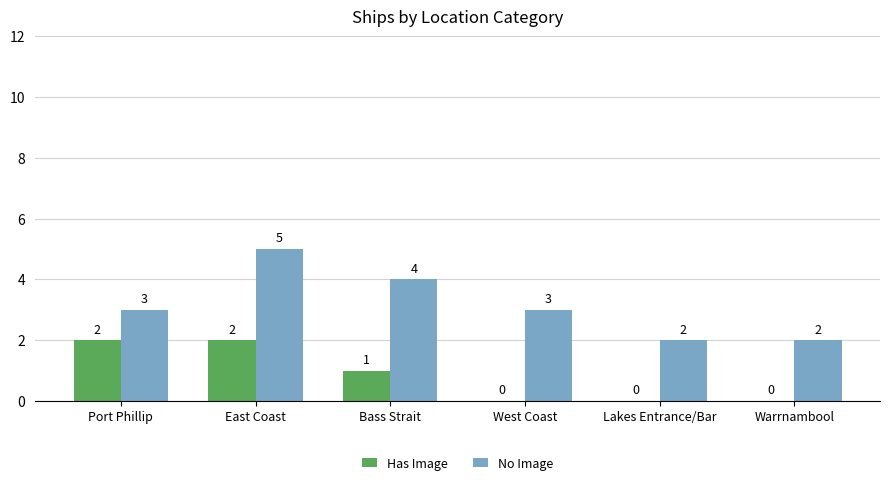

True or false: No Image has a value of 3 at West Coast.

True